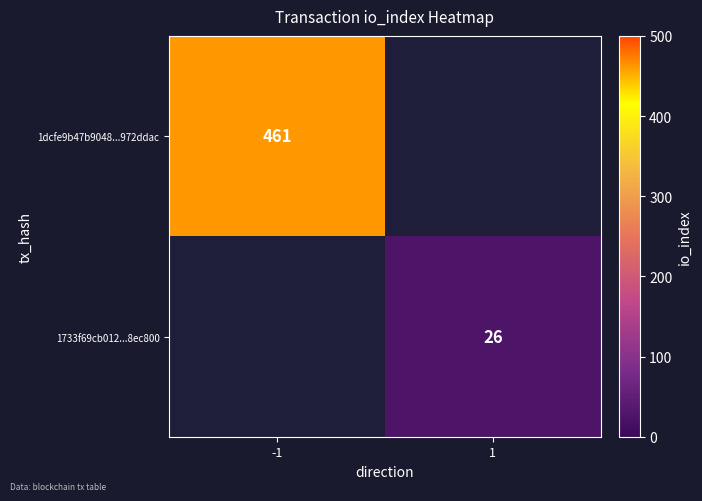

The 1733f69cb012...8ec800 series shows 44 at 1. True or false?

False